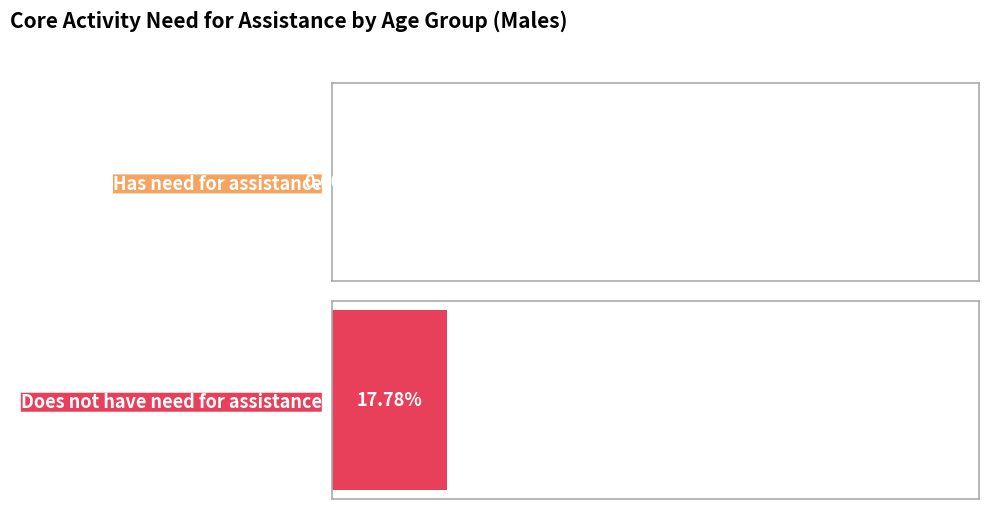

Which series has the widest spread of values?

Does not have need for assistance